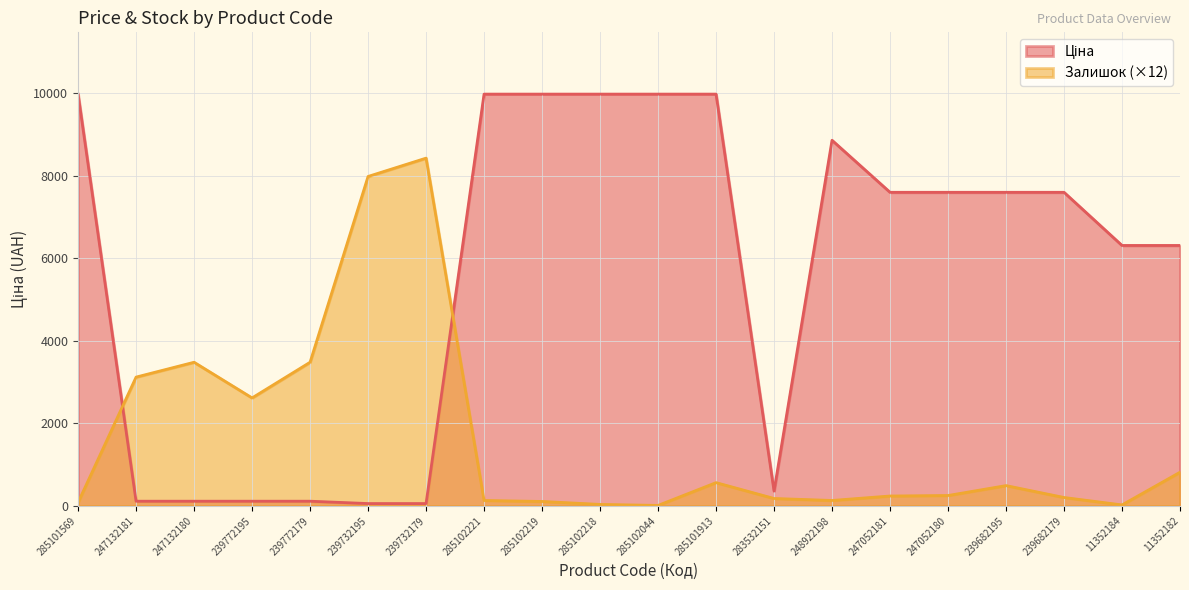

Reading left to right, what are all the values shown in this chart?

Ціна: 9975.0	114.1	114.1	114.1	114.1	57.0	57.0	9975.0	9975.0	9975.0	9975.0	9975.0	359.9	8856.7	7596.5	7596.5	7596.5	7596.5	6308.8	6308.8
Залишок: 84.0	3120.0	3480.0	2616.0	3480.0	7980.0	8424.0	132.0	108.0	36.0	12.0	564.0	180.0	132.0	240.0	252.0	492.0	204.0	24.0	816.0